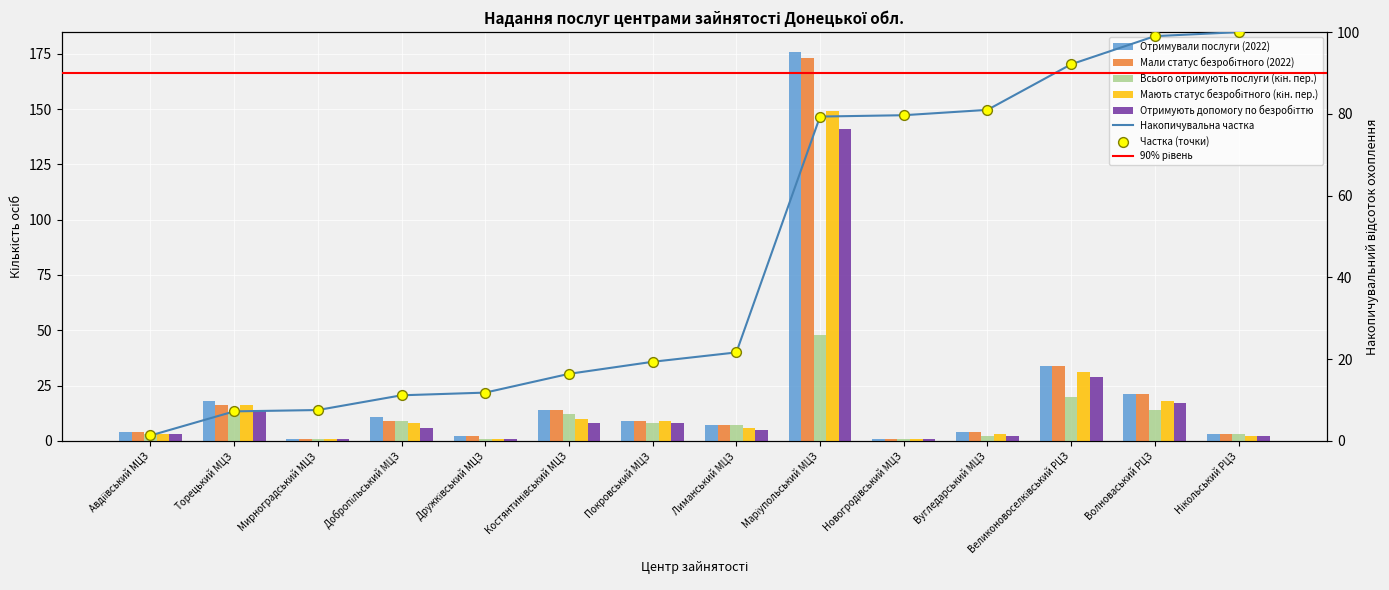

At which category is the sum across all series the highest?

Маріупольський МЦЗ